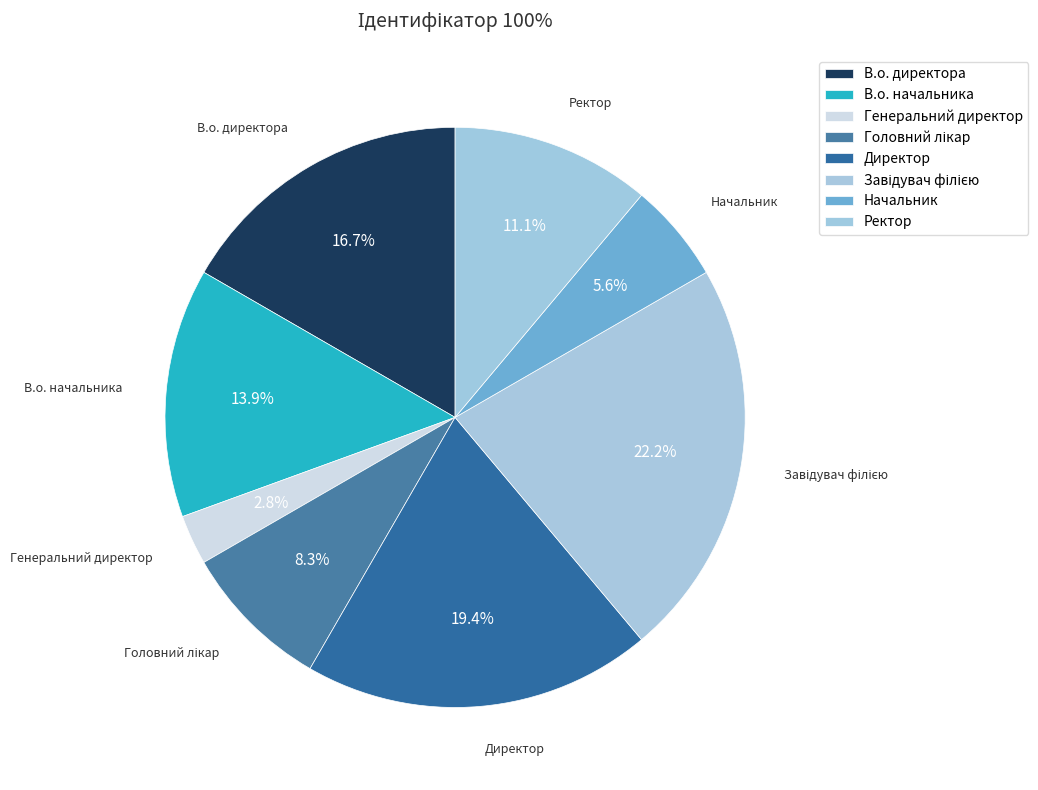

How many segments does this pie chart have?

8